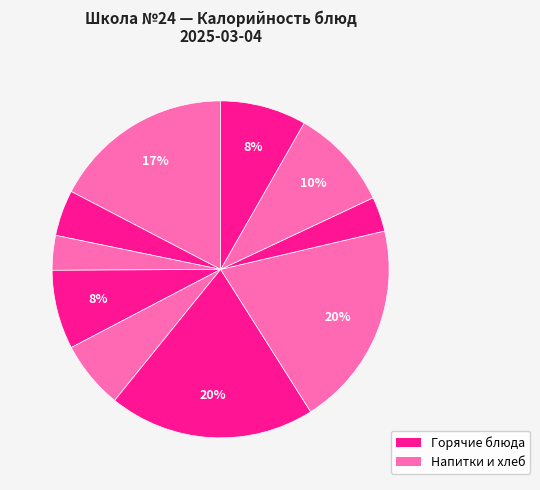

How many slices are in this pie chart?

10